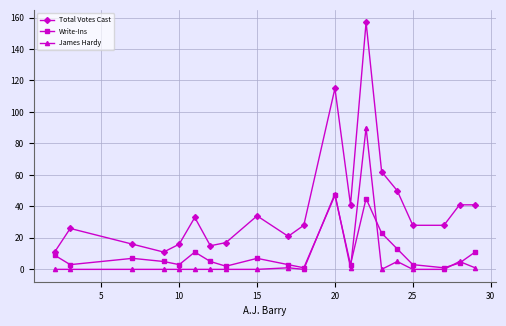

True or false: Write-Ins has more than 0 points higher than both neighbors.

True